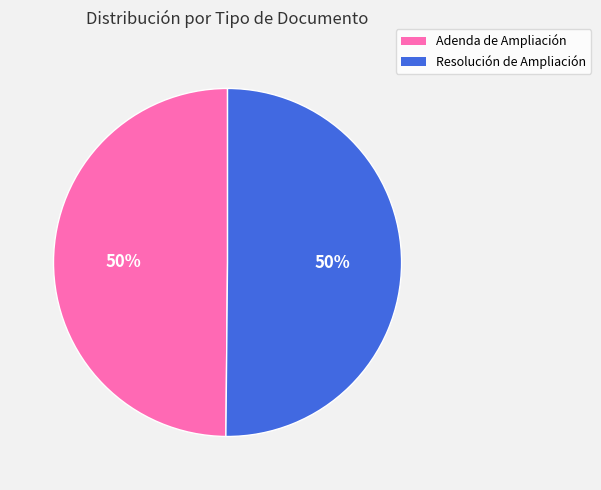

True or false: Adenda de Ampliación accounts for 63% of the total.

False